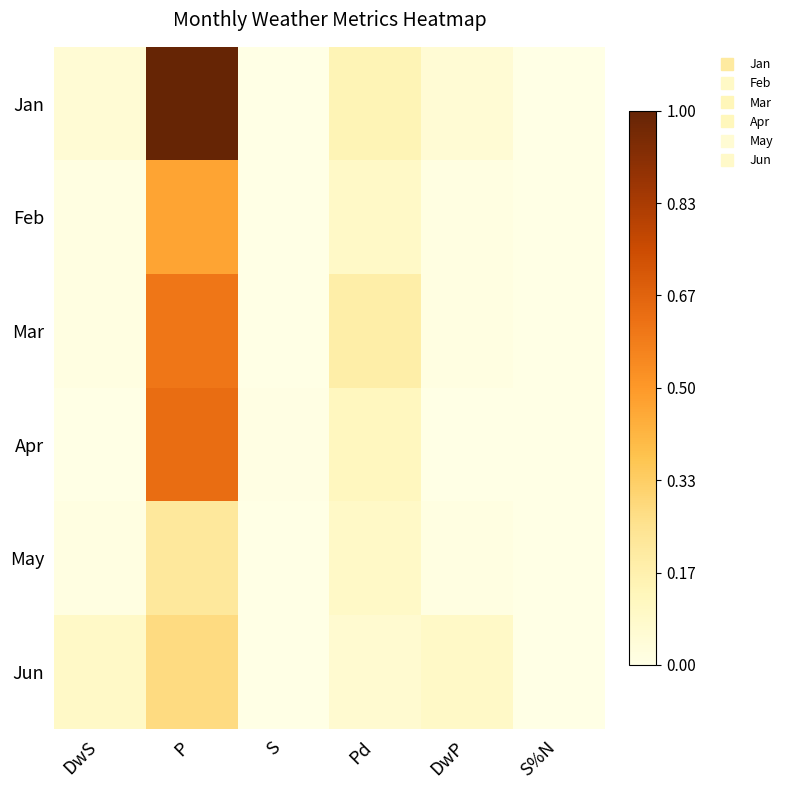

Which has a higher value, DwP or P?

P